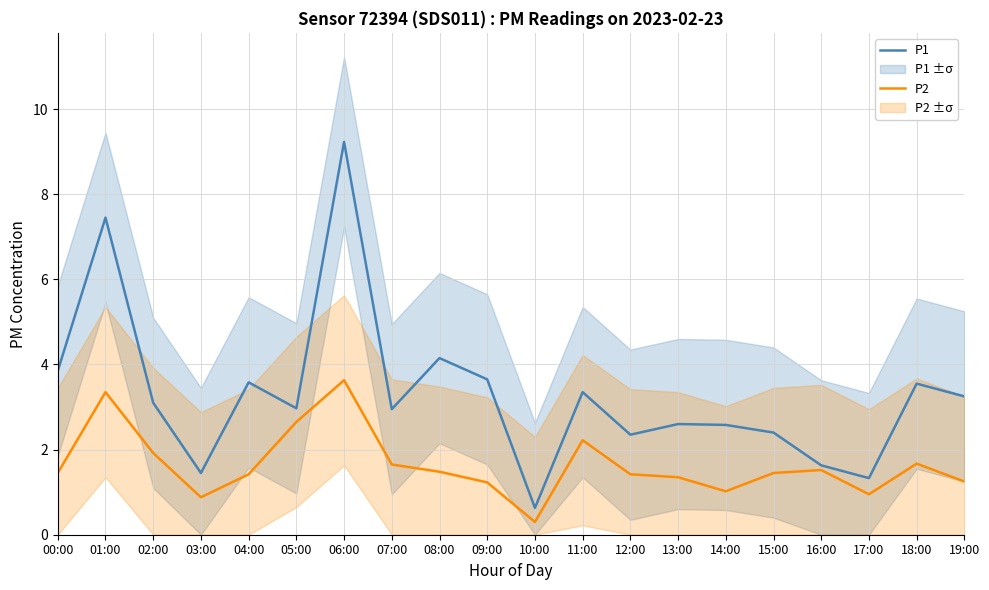

True or false: P1 has a value of 5.7 at 11:00.

False